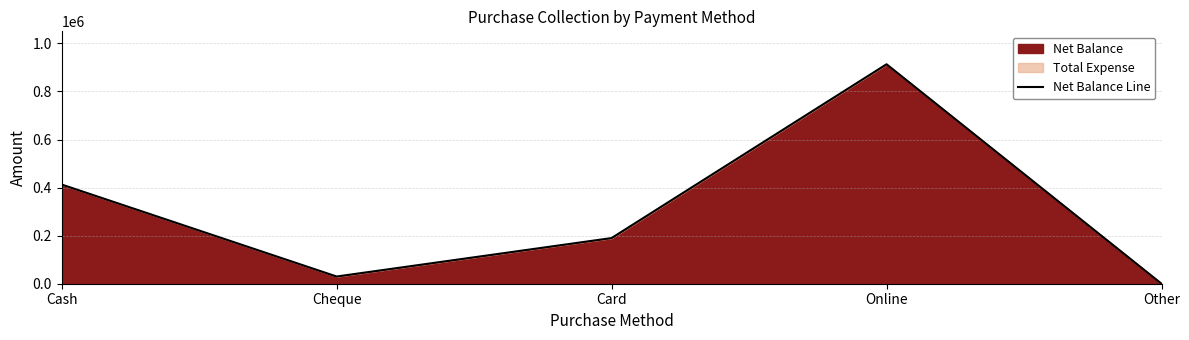

Rank the categories by value from highest to lowest.

Online, Cash, Card, Cheque, Other